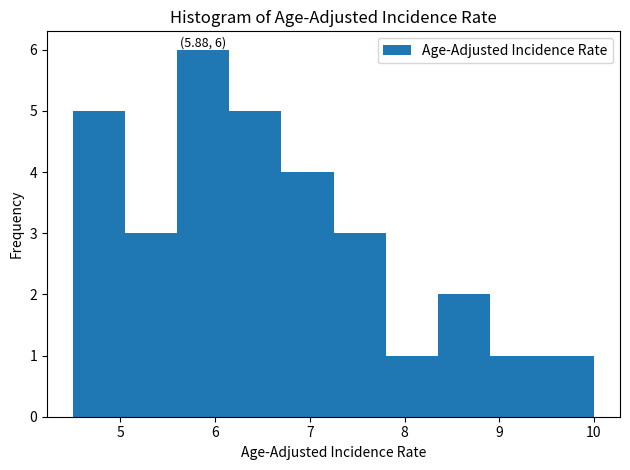

Over which range of the x-axis is the bar tallest?

5.60 to 6.15